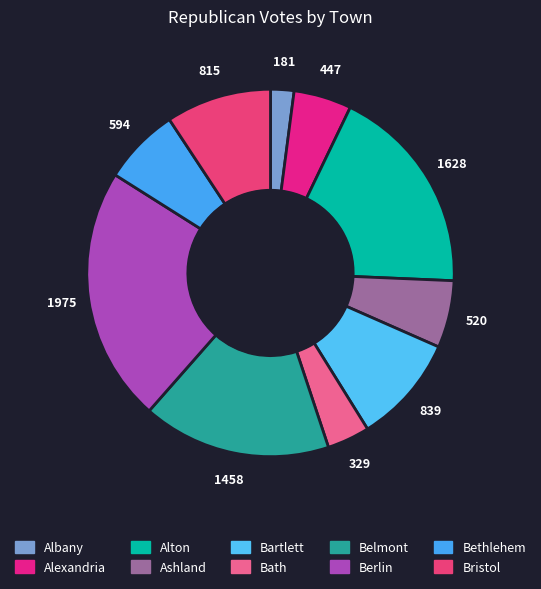

How much of the chart is everything except Alton?

81.5%